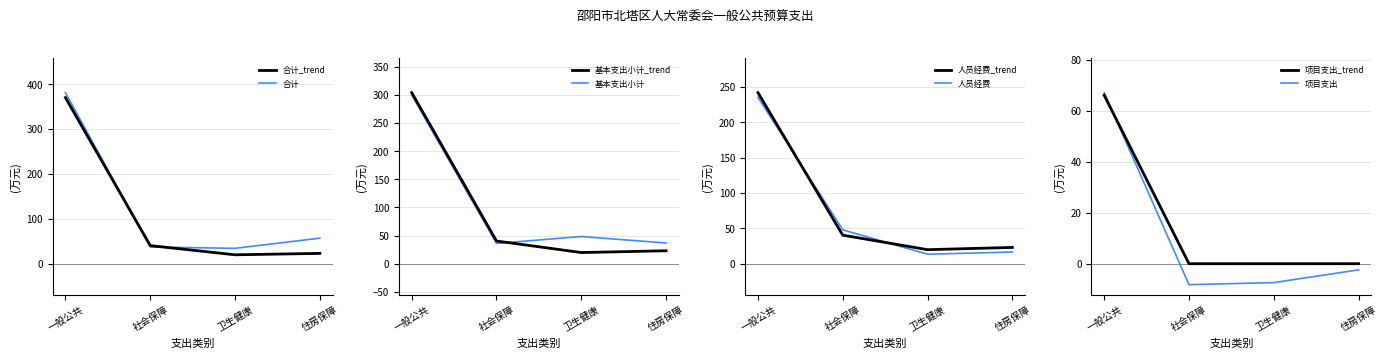

Which category has the lowest value in the 项目支出 series?

社会保障